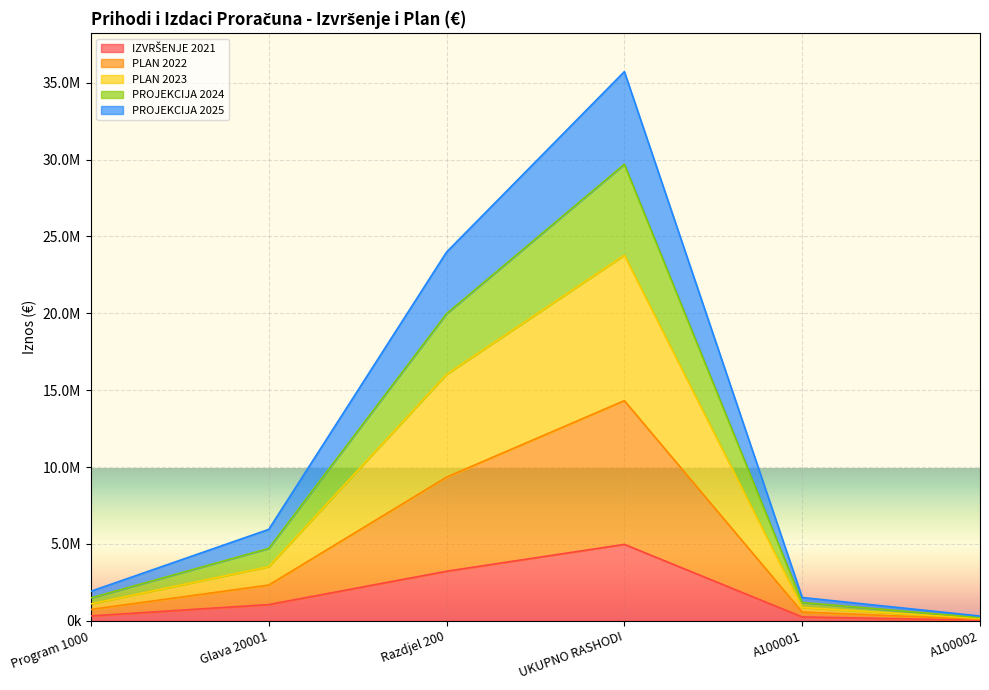

True or false: PLAN 2023 has more than 2 points higher than both neighbors.

False